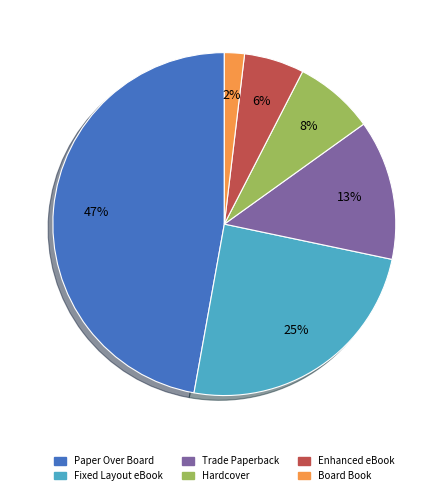

To the nearest percent, what is the average slice percentage?

17%